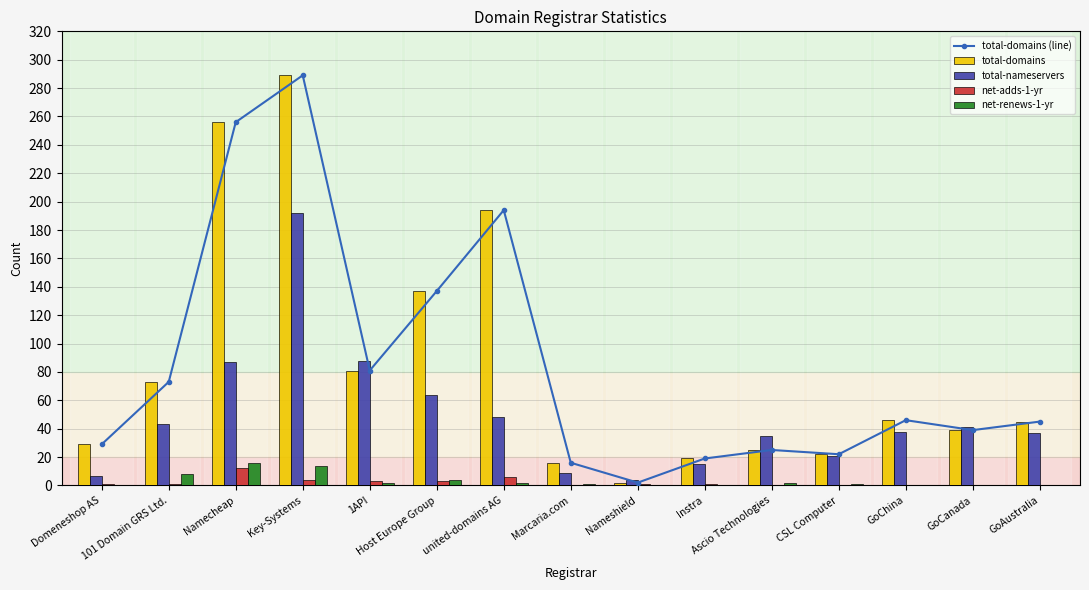

Reading left to right, extract all data points from this chart.

total-domains (line): 29	73	256	289	81	137	194	16	2	19	25	22	46	39	45
total-domains: 29	73	256	289	81	137	194	16	2	19	25	22	46	39	45
total-nameservers: 7	43	87	192	88	64	48	9	4	15	35	21	38	41	37
net-adds-1-yr: 1	1	12	4	3	3	6	0	1	1	0	0	0	0	0
net-renews-1-yr: 0	8	16	14	2	4	2	1	0	0	2	1	0	0	0